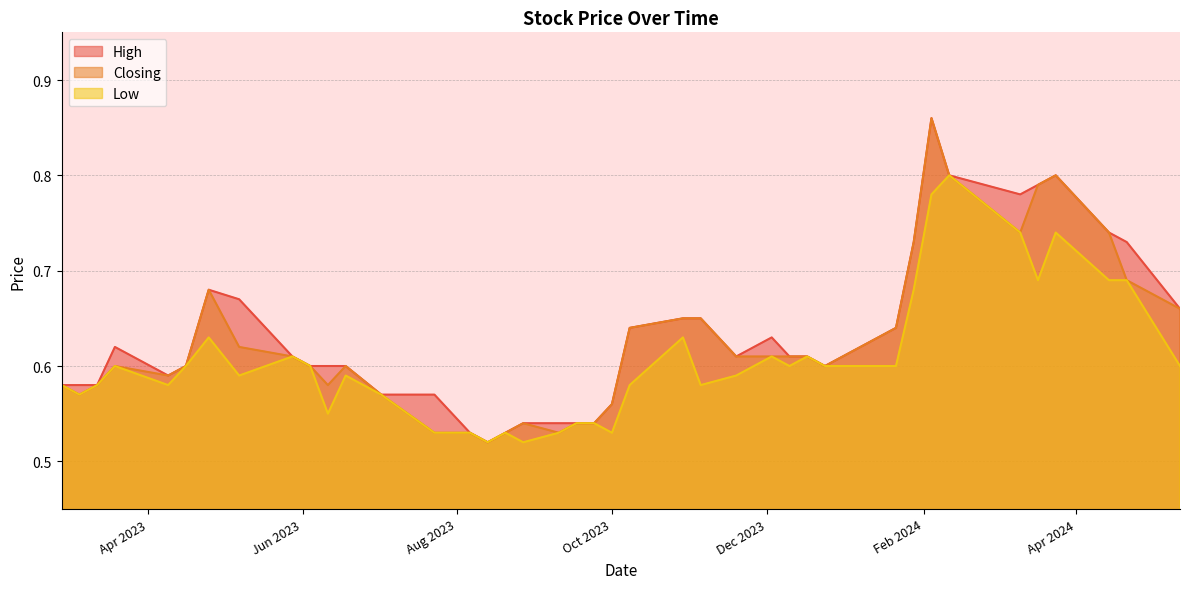

Rank the series by their maximum value, from lowest to highest.

Low, High, Closing